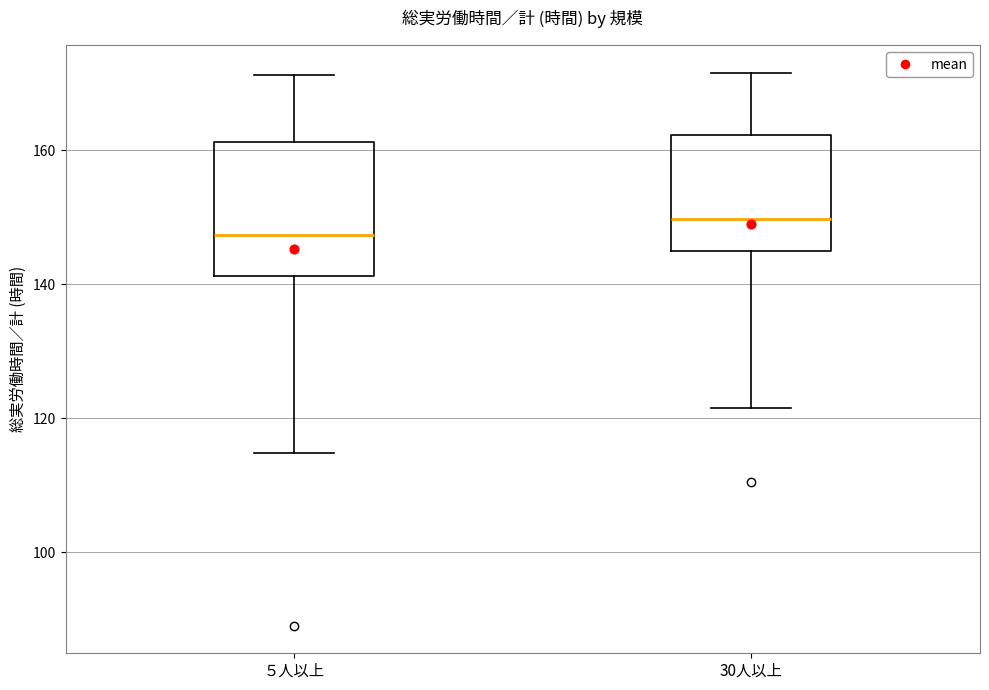

Where is the lower edge of the box for ５人以上 on the y-axis? The values are not printed on the chart, so give them approximately, as read against the axis.

142